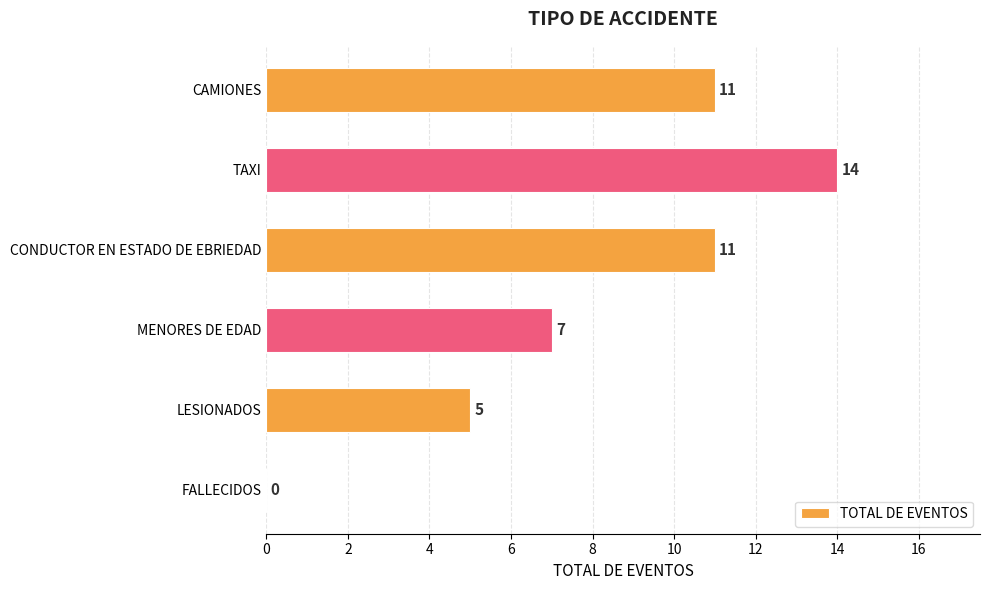

Is it true that the value at CAMIONES is 11?

True